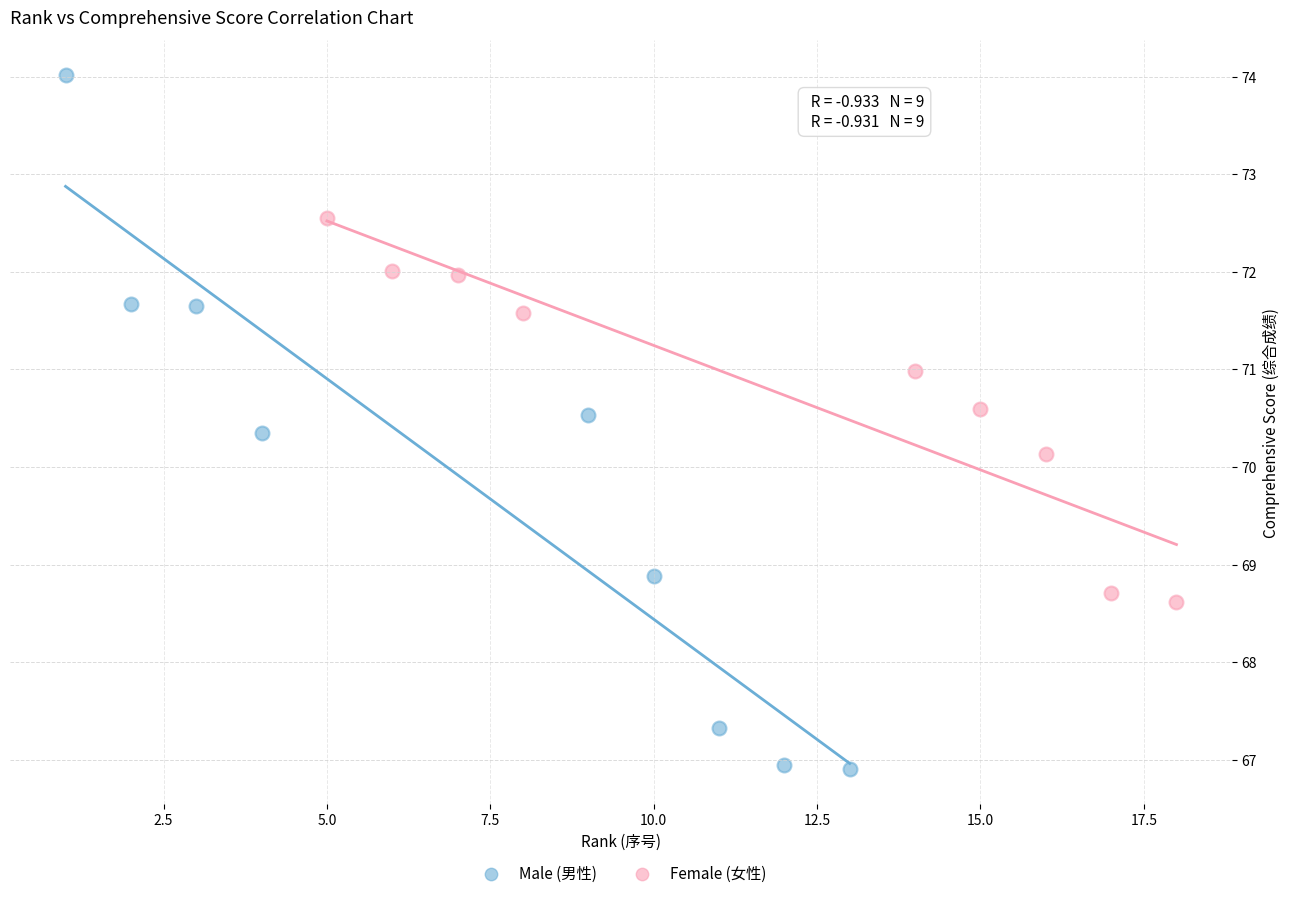

Which series has the largest Y range (max minus min)?

Male (男性)